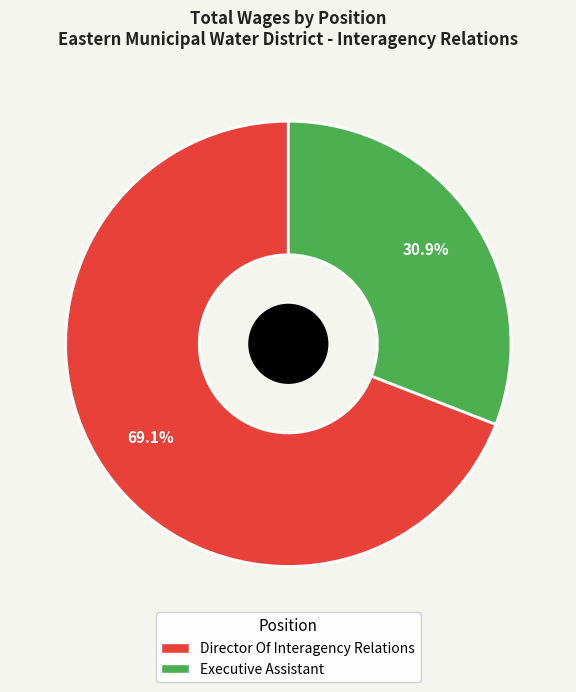

To the nearest percent, what is the difference between the largest and smallest slice percentages?

38%